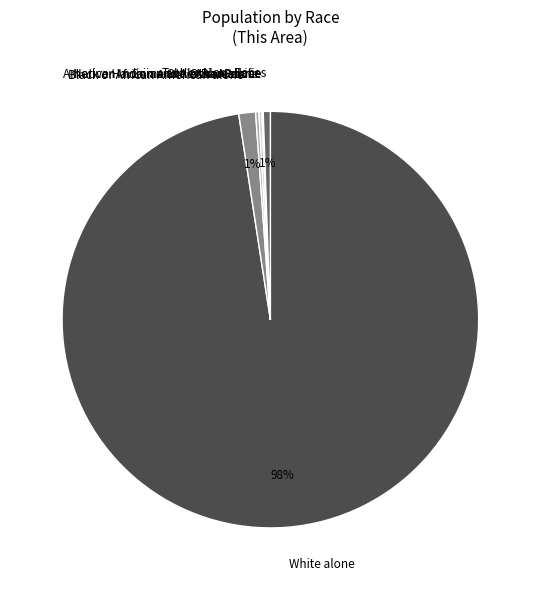

To the nearest percent, what portion does Black or African American alone represent?

1%